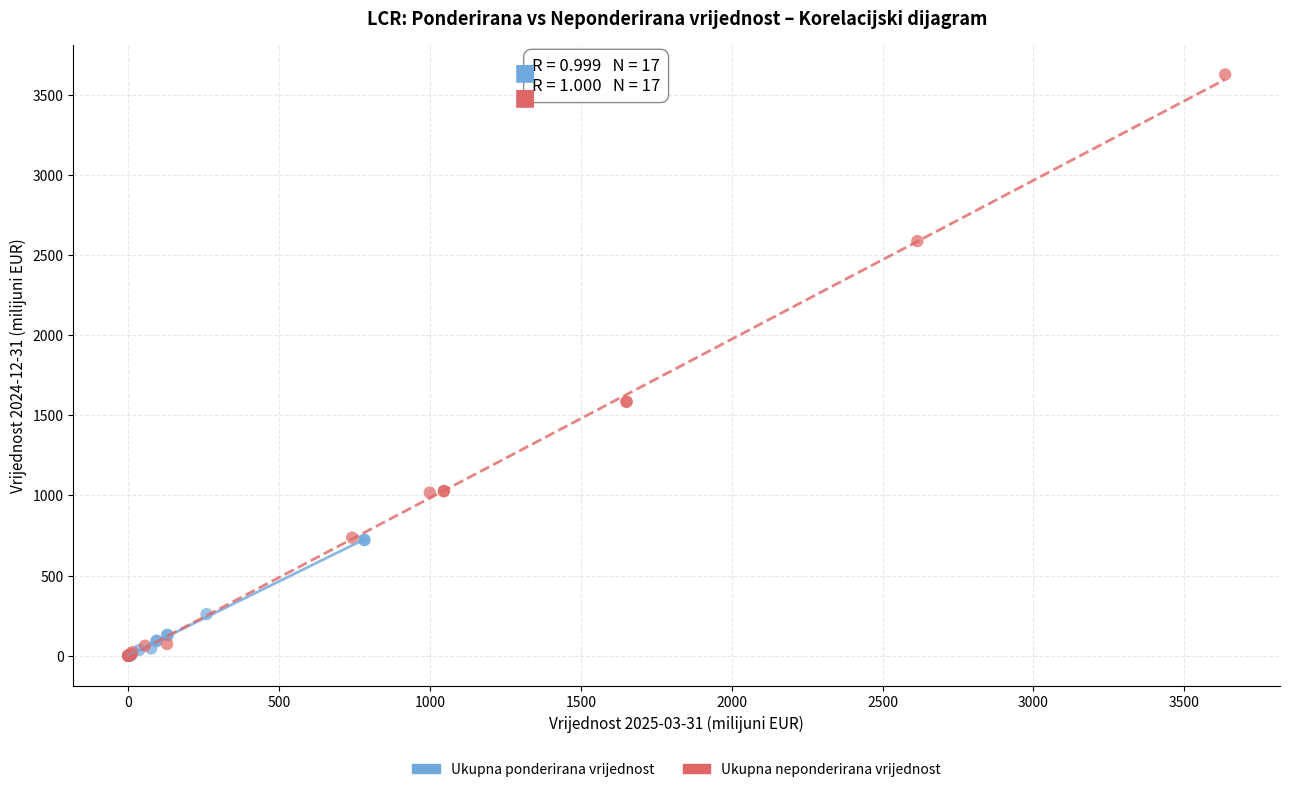

Which series has the widest spread of Y values?

Ukupna neponderirana vrijednost